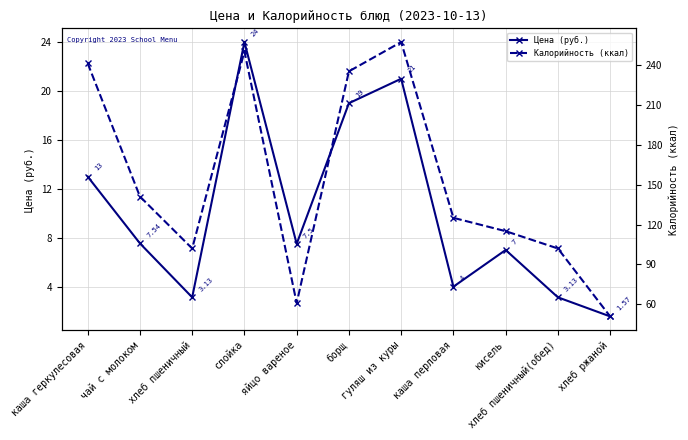

Between чай с молоком and хлеб пшеничный, which series saw the biggest shift?

Калорийность (ккал)